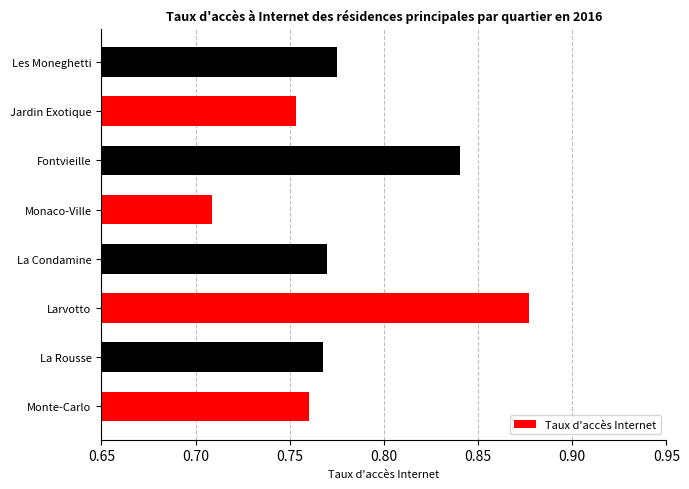

What is the sum of all values?

6.3